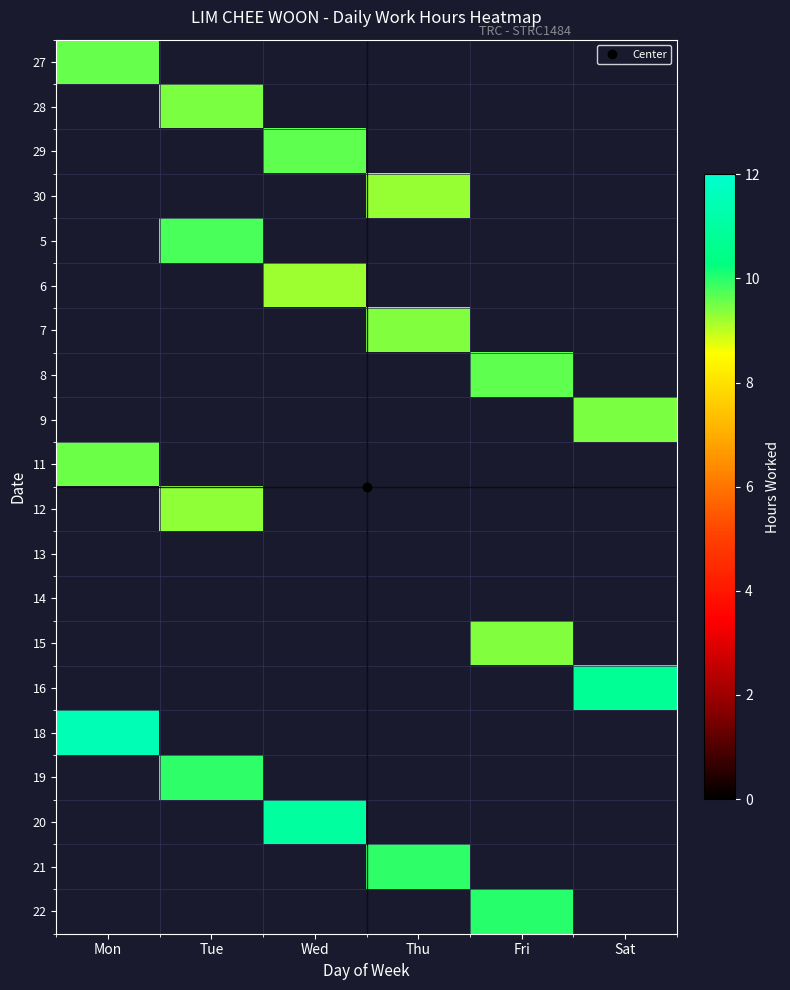

Is the value of 5 at Thu greater than the value of 12 at Sat?

No